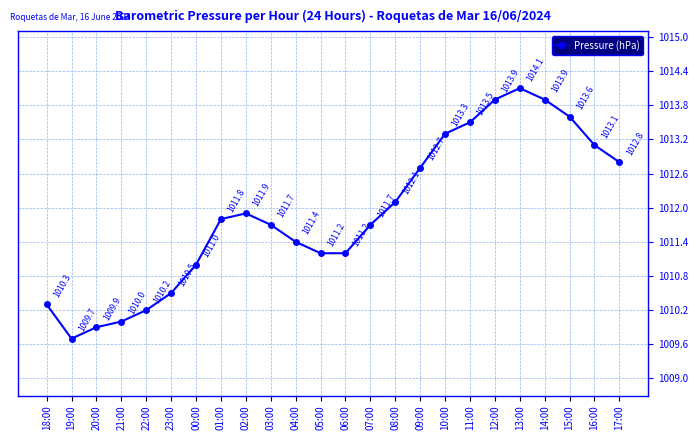

At which category does the chart reach its minimum across all series?

19:00